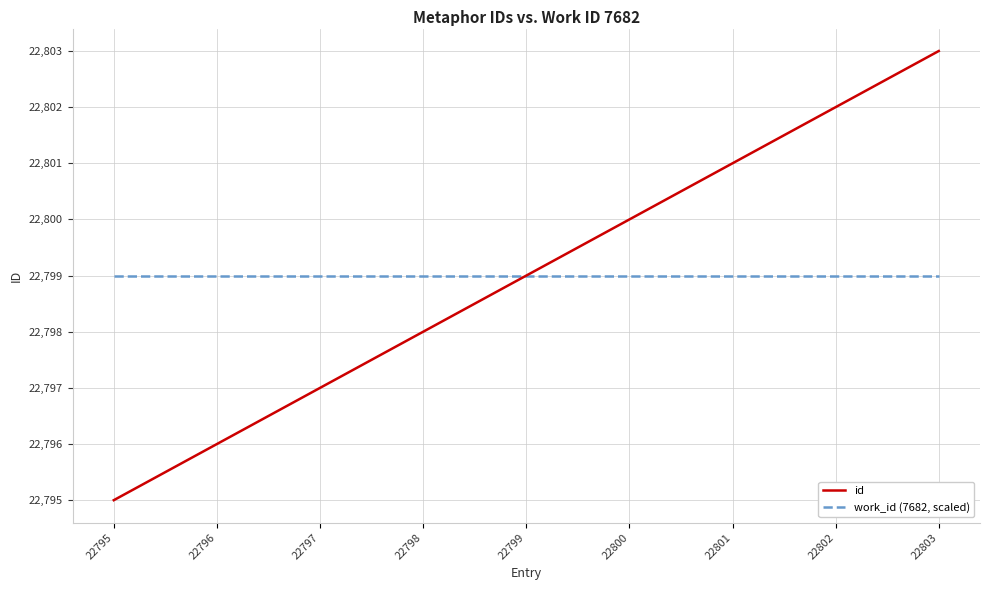

What is the highest value of the id series?

22803